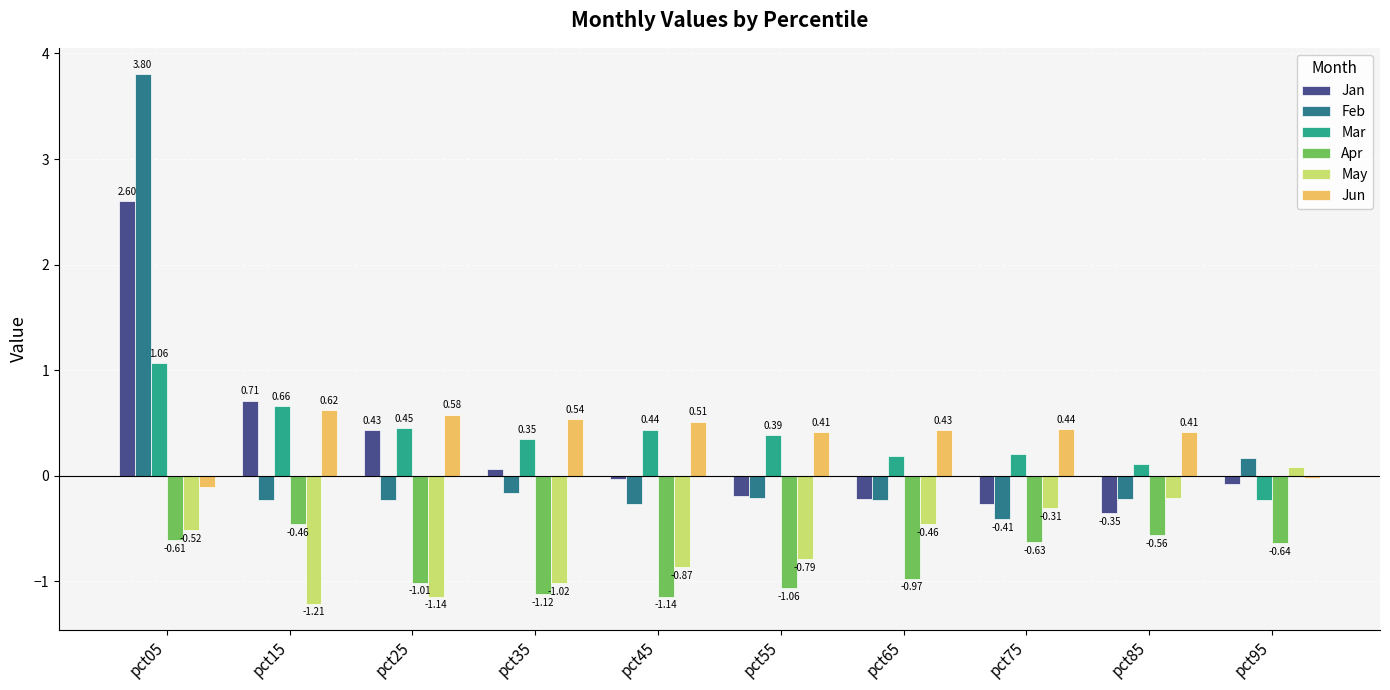

True or false: Jun has a value of 0.3 at pct25.

False